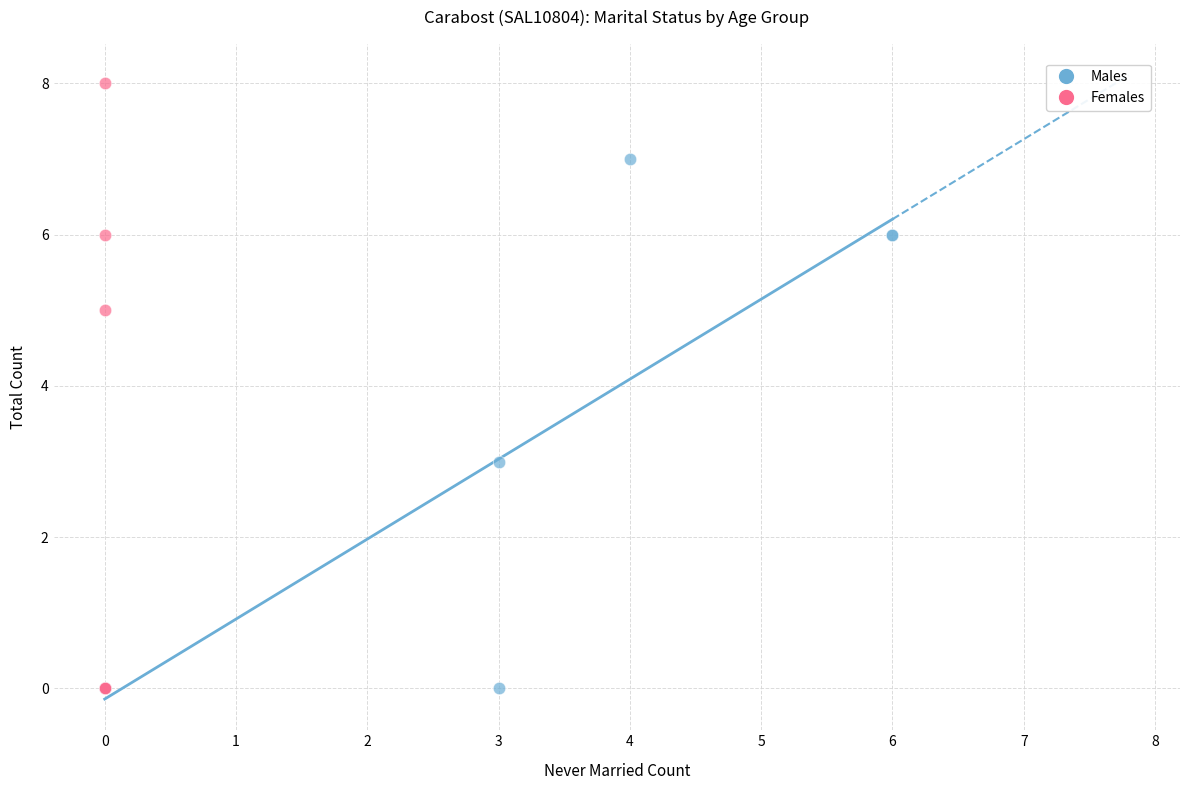

Which series has the largest Y range (max minus min)?

Females